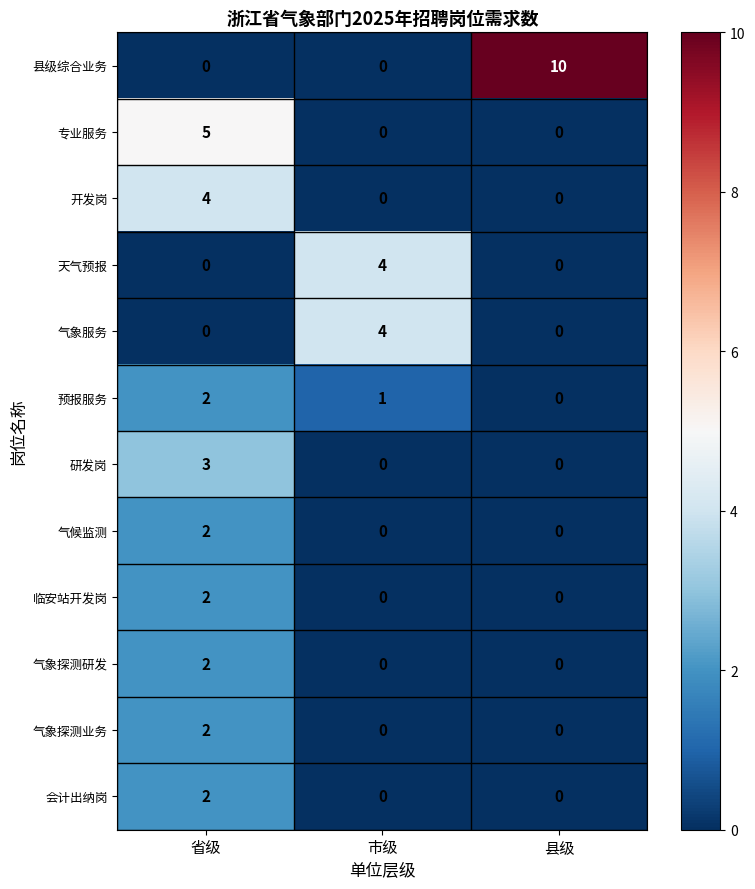

How many categories are shown in the chart?

3